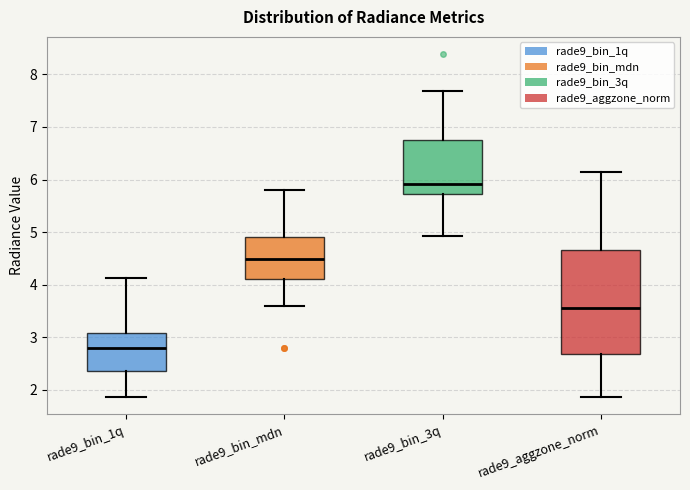

Which box has the highest median line?

rade9_bin_3q